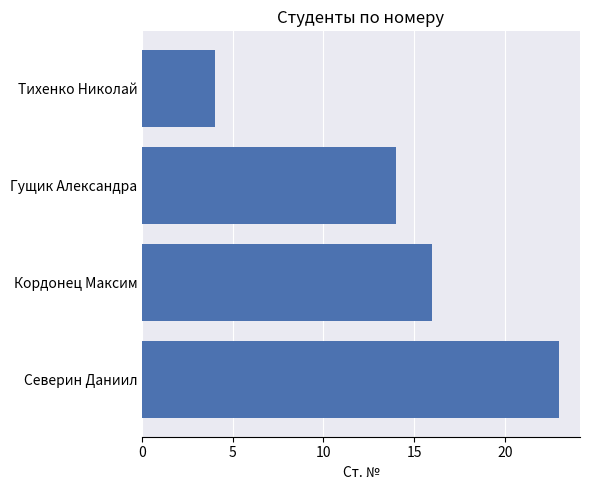

What is the maximum value shown in the chart?

23